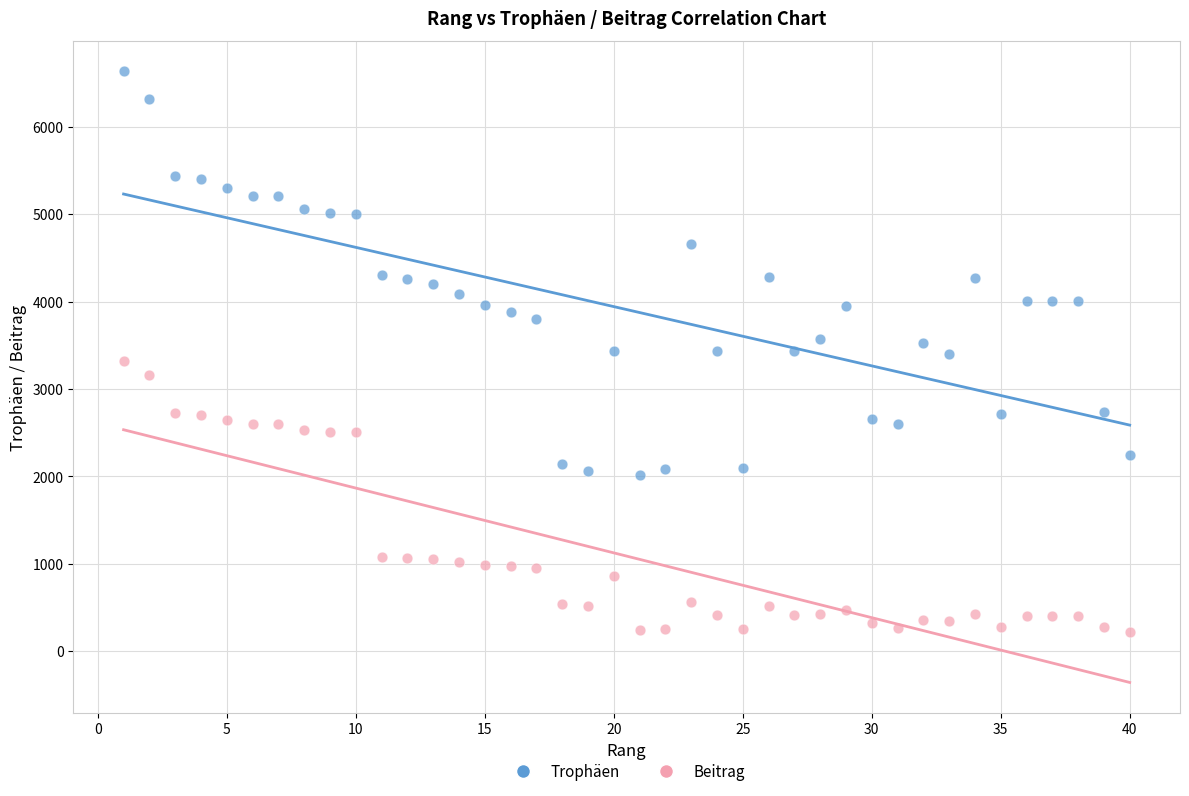

Which series has the largest Y range (max minus min)?

Trophäen